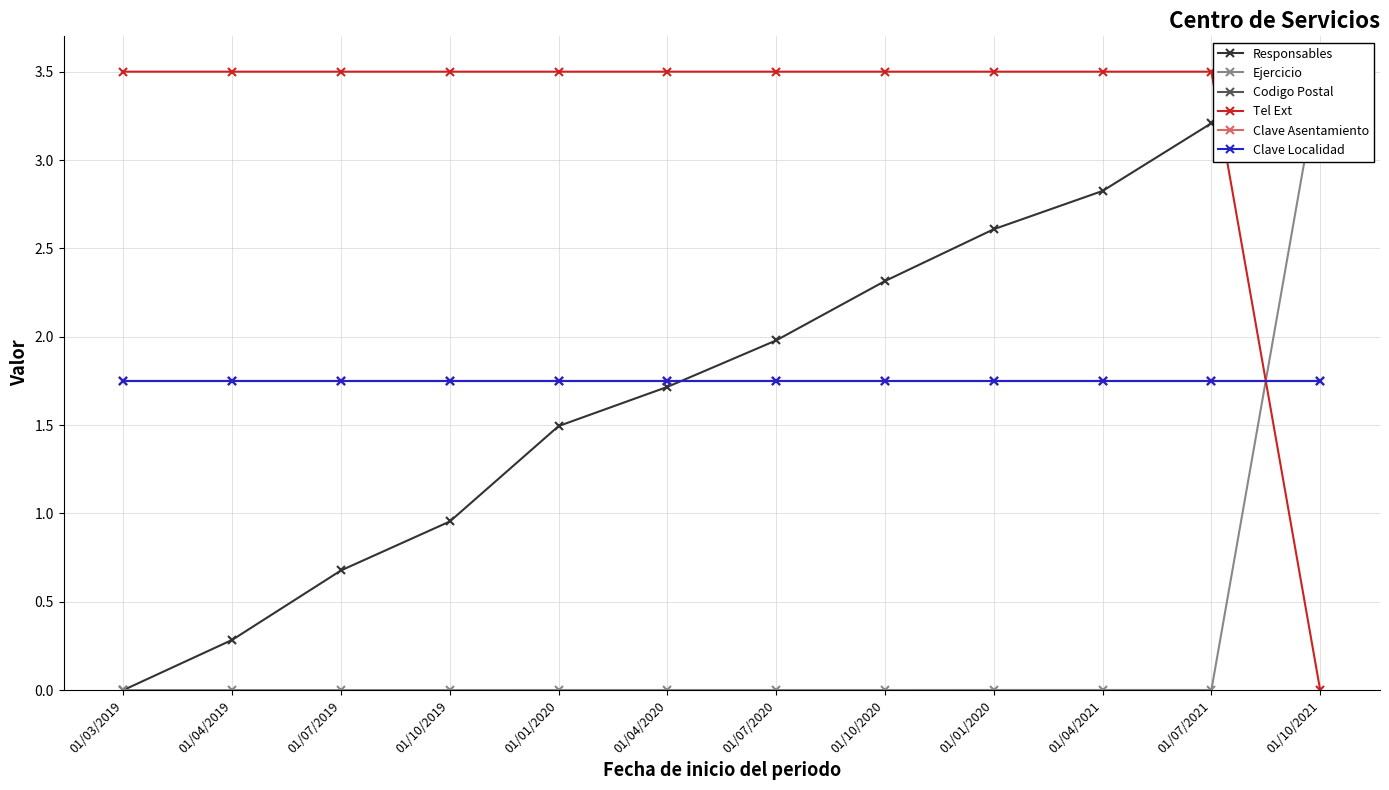

Reading left to right, list all the values displayed in this chart.

Responsables: 0.0	0.3	0.7	1.0	1.5	1.7	2.0	2.3	2.6	2.8	3.2	3.5
Ejercicio: 0.0	0.0	0.0	0.0	0.0	0.0	0.0	0.0	0.0	0.0	0.0	3.5
Codigo Postal: 1.8	1.8	1.8	1.8	1.8	1.8	1.8	1.8	1.8	1.8	1.8	1.8
Tel Ext: 3.5	3.5	3.5	3.5	3.5	3.5	3.5	3.5	3.5	3.5	3.5	0.0
Clave Asentamiento: 1.8	1.8	1.8	1.8	1.8	1.8	1.8	1.8	1.8	1.8	1.8	1.8
Clave Localidad: 1.8	1.8	1.8	1.8	1.8	1.8	1.8	1.8	1.8	1.8	1.8	1.8